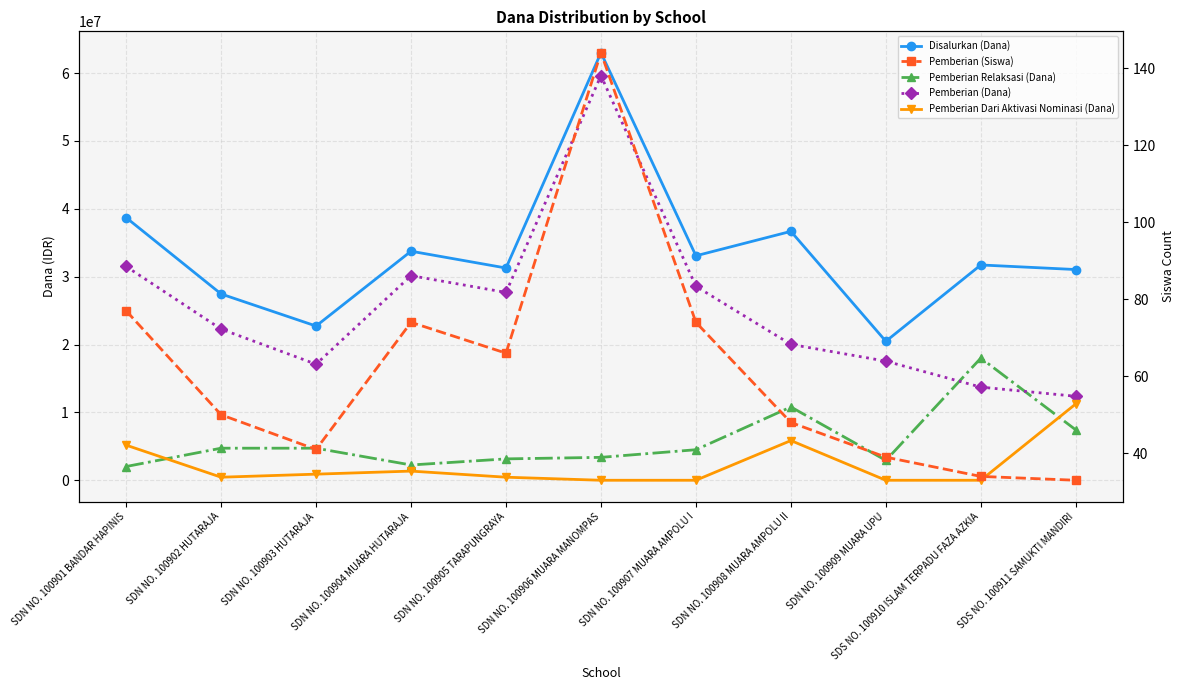

What is the average value of the Pemberian (Dana) series?

25506818